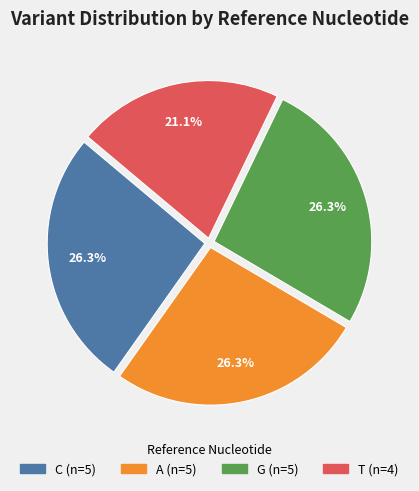

Is there a majority slice in this chart?

No